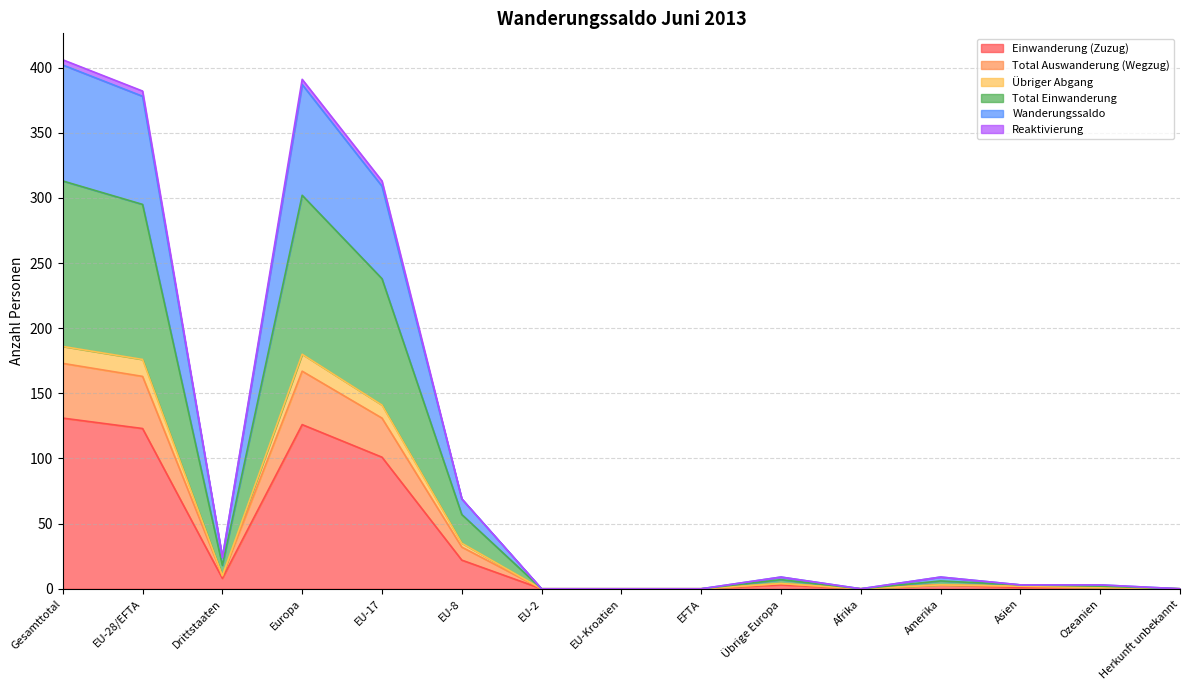

True or false: Reaktivierung and Total Einwanderung intersect in this chart.

False